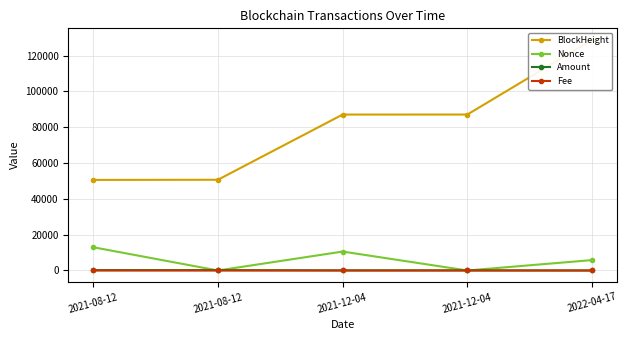

Is it true that Amount equals 92.8 at 2021-12-04?

False